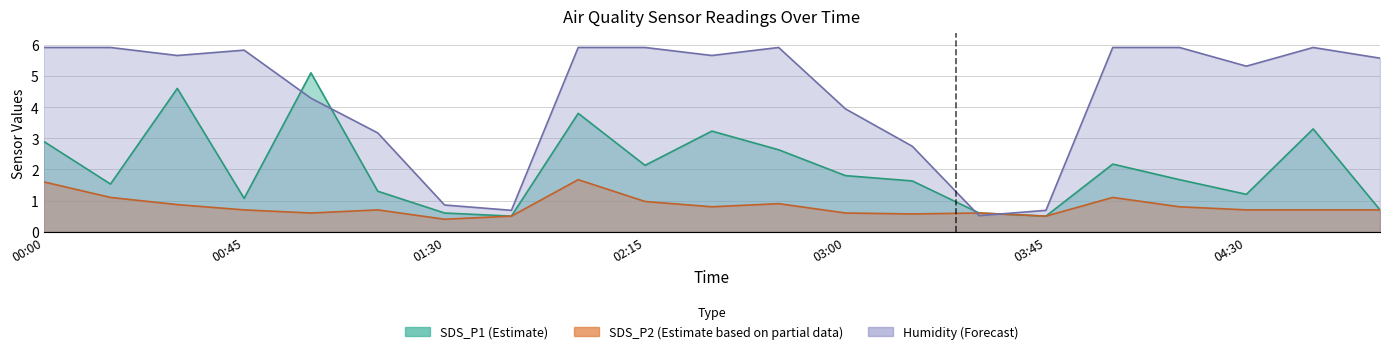

True or false: SDS_P1 and Humidity cross at least once.

True